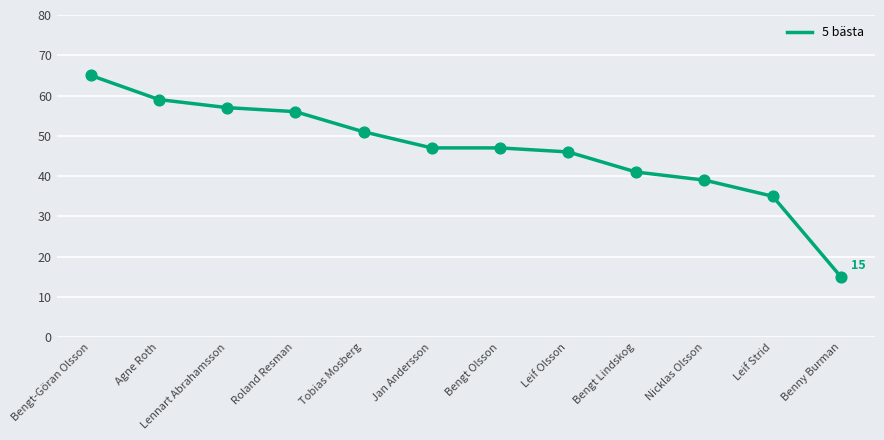

Between Roland Resman and Leif Olsson, which is larger?

Roland Resman